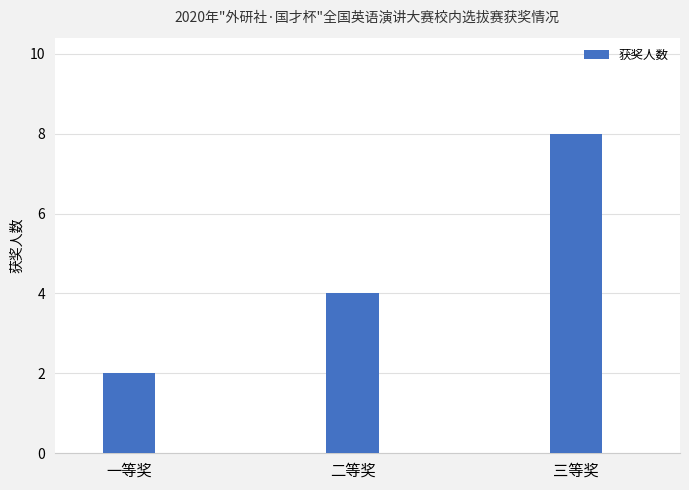

What is the difference between the values at 三等奖 and 一等奖?

6